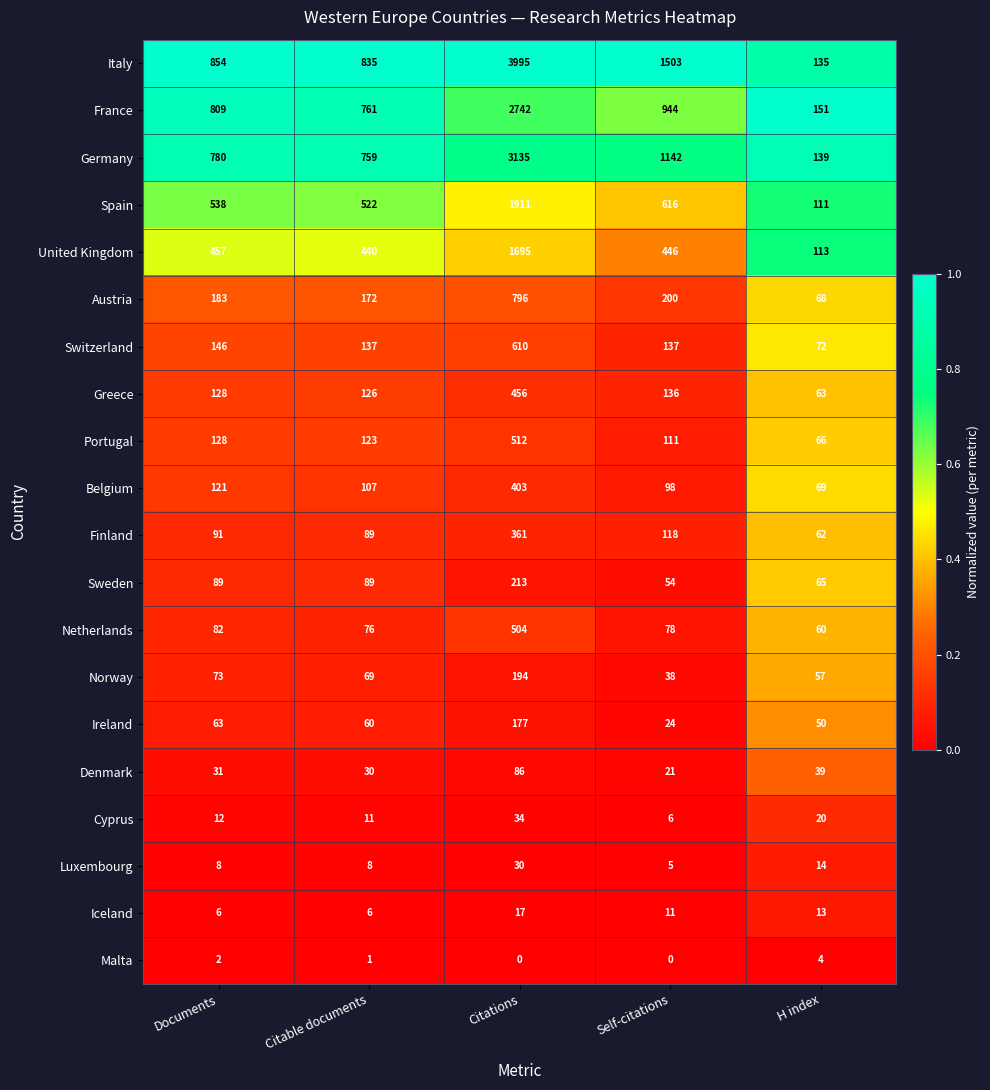

Where is Italy nearest to the value 2065?

Self-citations